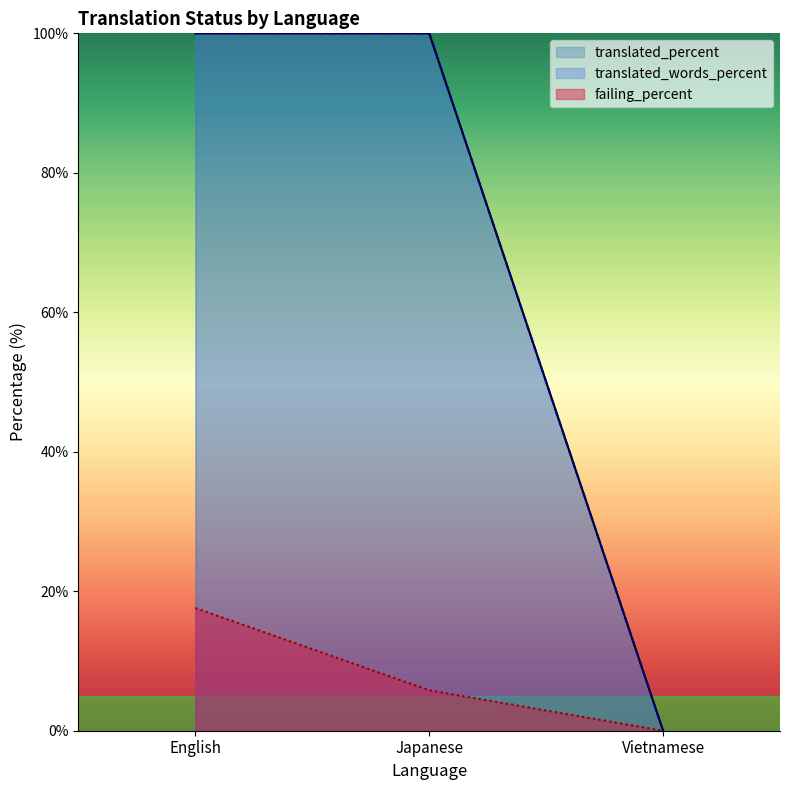

What is the difference between the maximum and second lowest values in the failing_percent series?

11.8